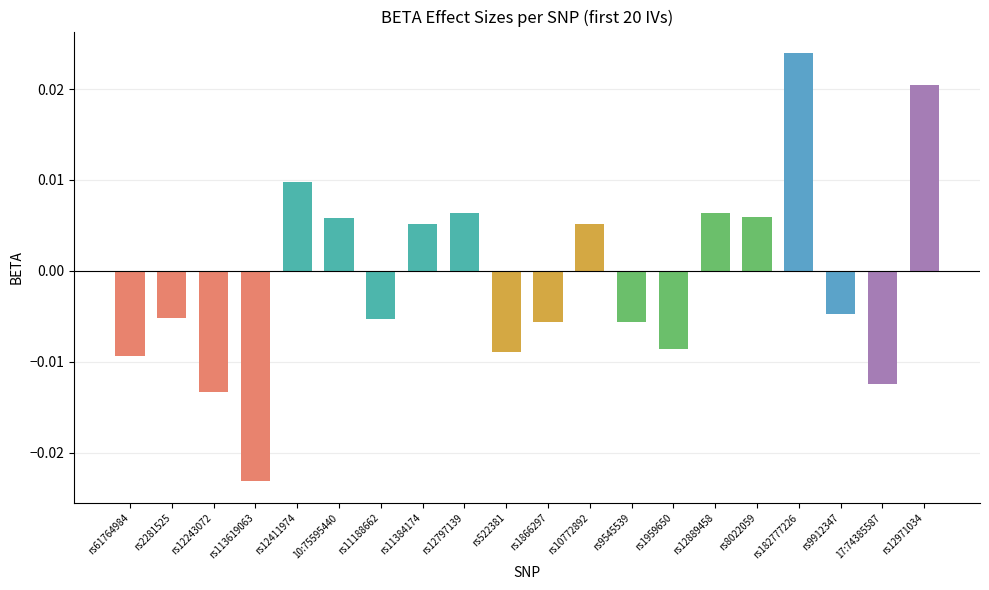

Rank the categories by value from lowest to highest.

rs113619063, rs12243072, 17:74385587, rs61764984, rs522381, rs1959650, rs9545539, rs1866297, rs11188662, rs2281525, rs9912347, rs10772892, rs11384174, 10:75595440, rs8022059, rs12797139, rs12889458, rs12411974, rs12971034, rs182777226